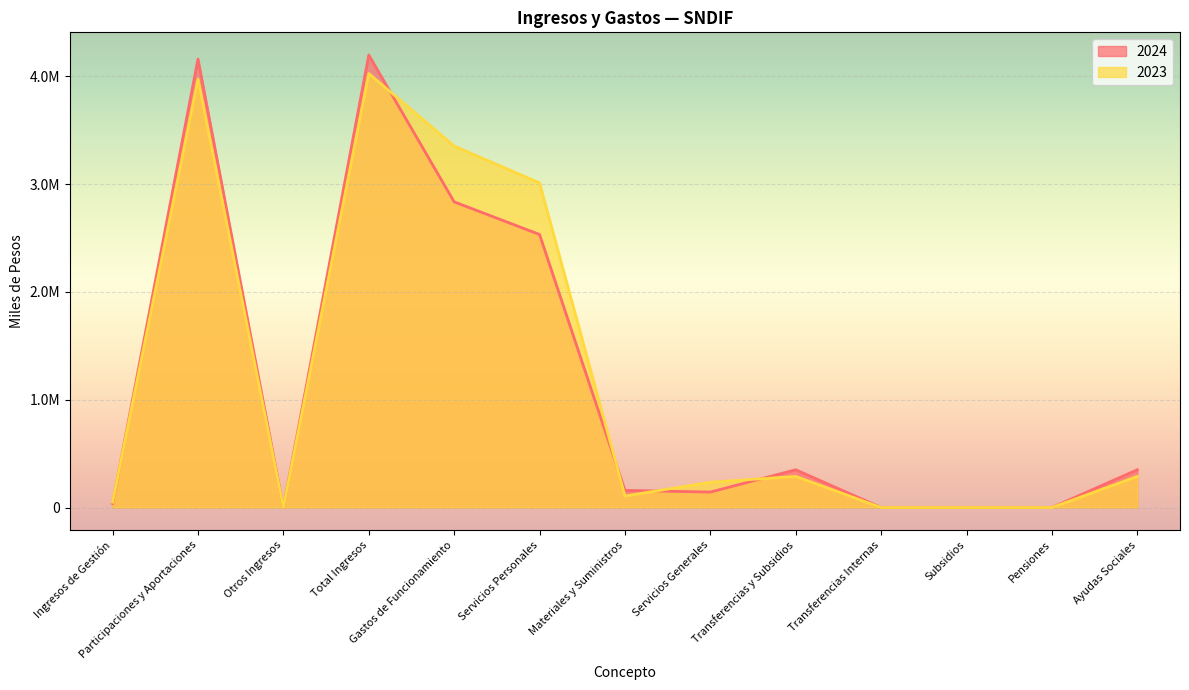

What is the sum of all 2024 values?

14768226.6